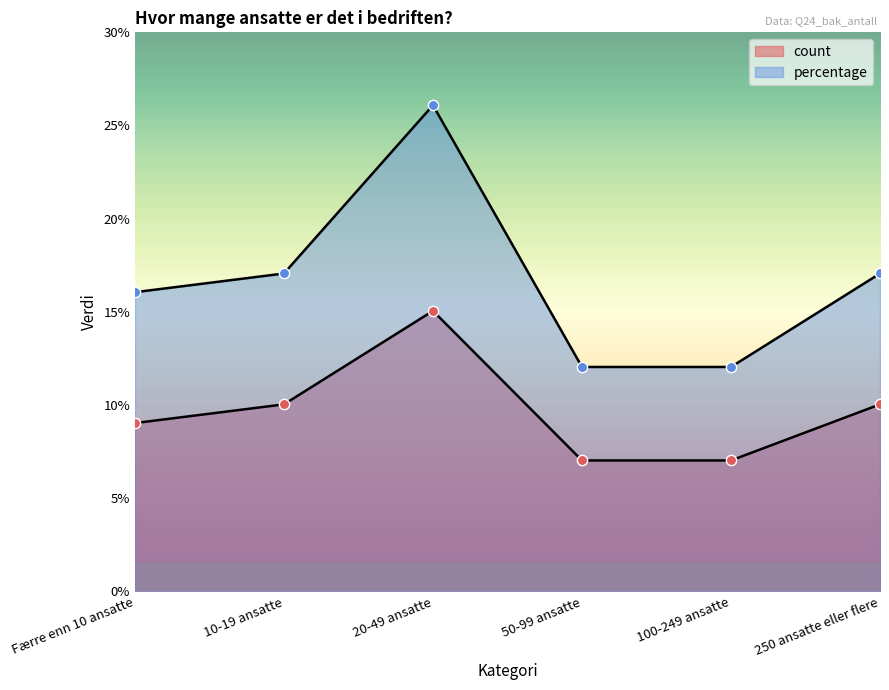

Which series has the widest spread of Y values?

percentage